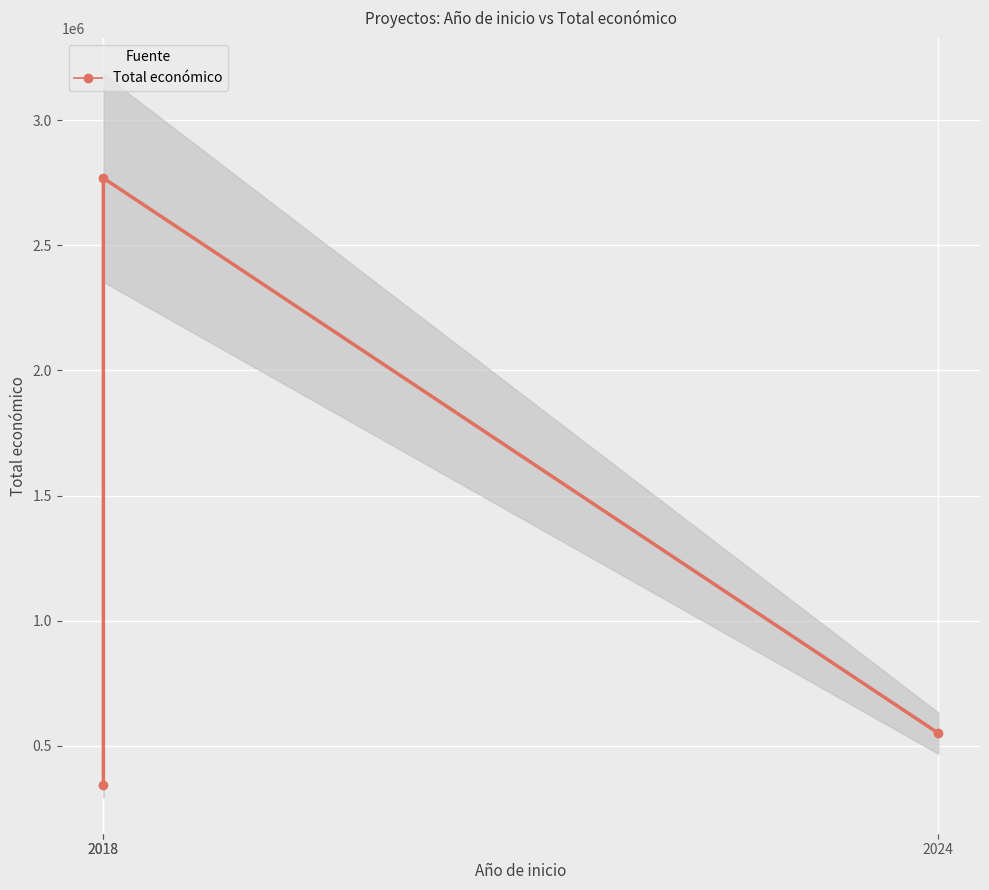

Where is the data nearest to the value 1556801?

2024